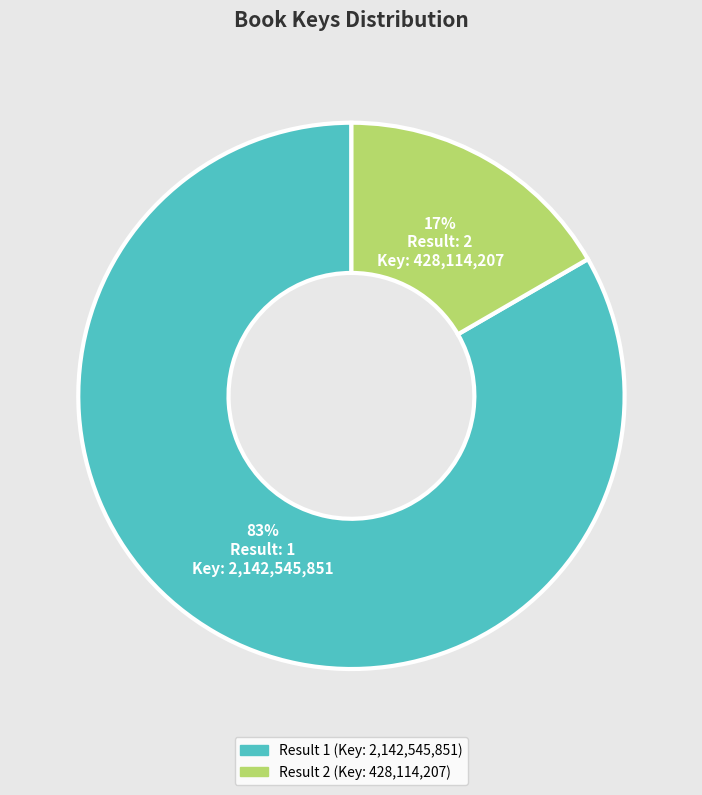

To the nearest percent, what is the average slice percentage?

50%